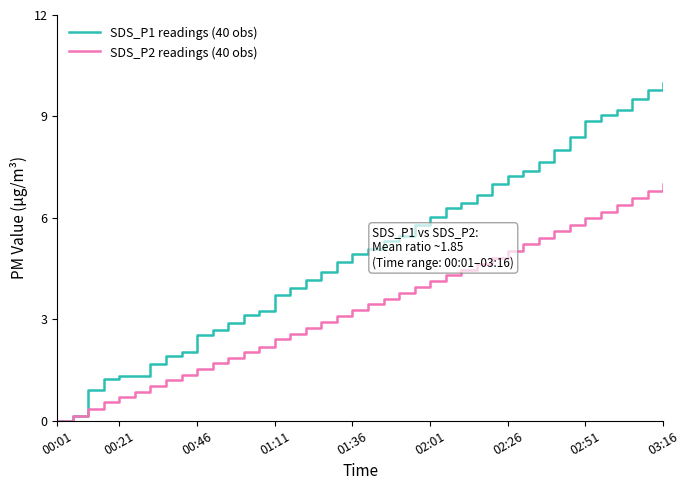

Which series has the largest total across all categories?

SDS_P1 readings (40 obs)